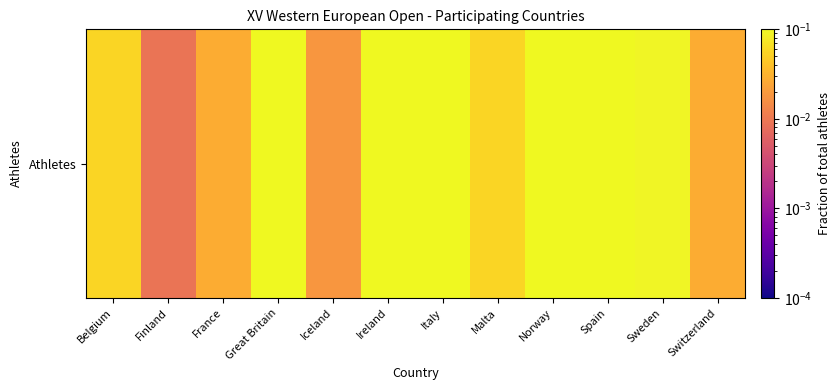

What is the sum of all values?

1.0